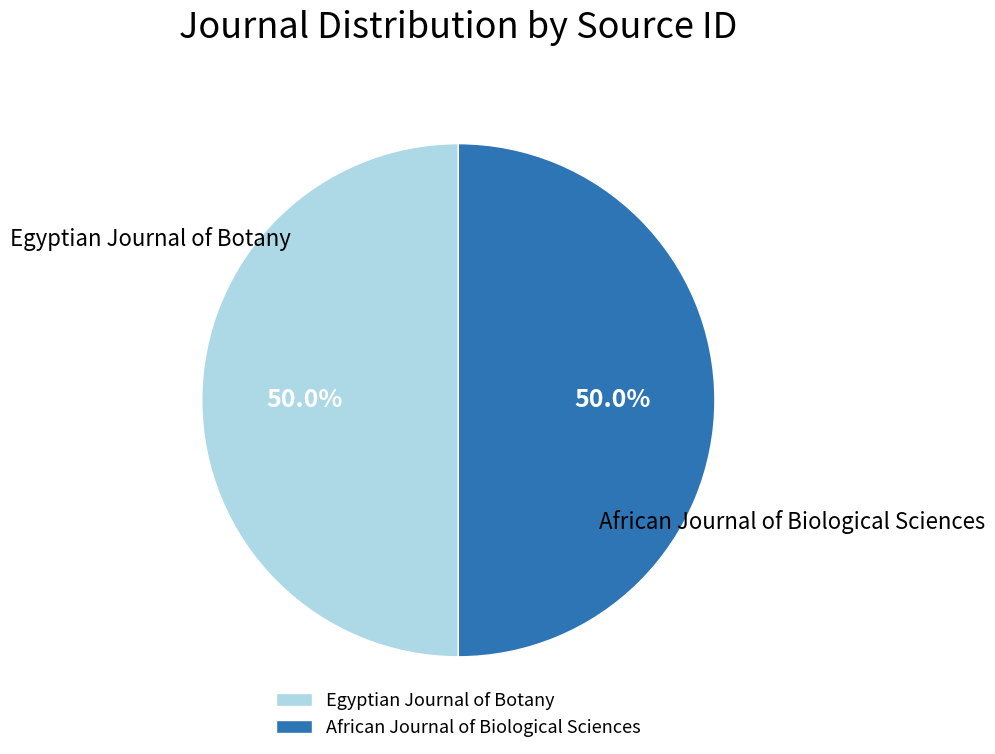

What percentage is NOT represented by Egyptian Journal of Botany?

50.0%